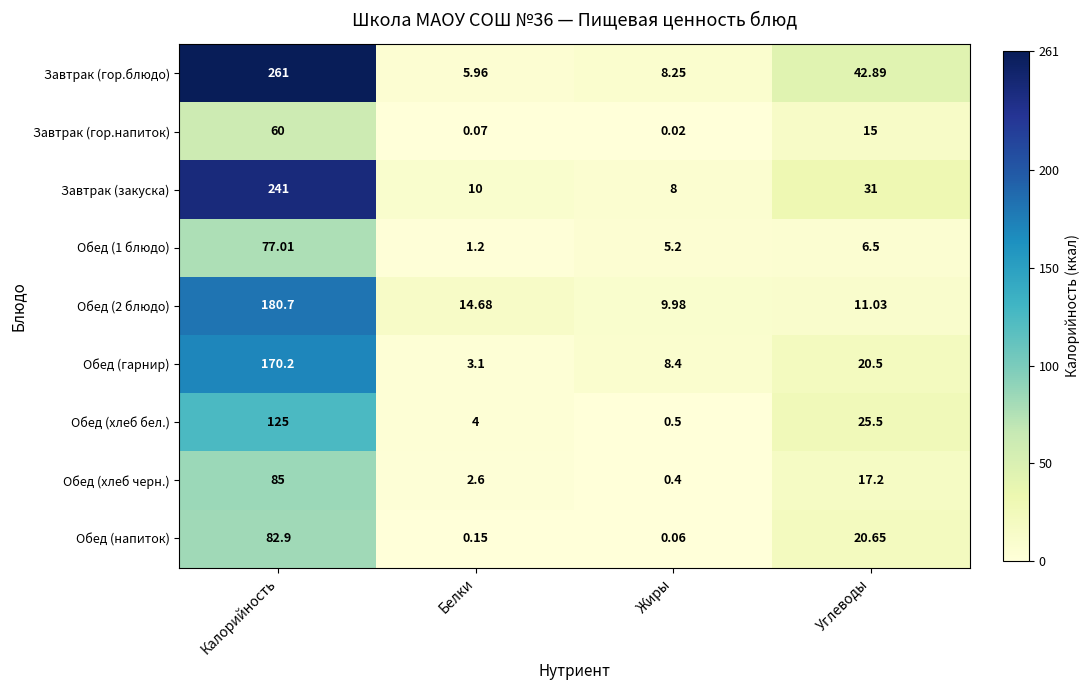

What is the total value across all series at Углеводы?

190.3